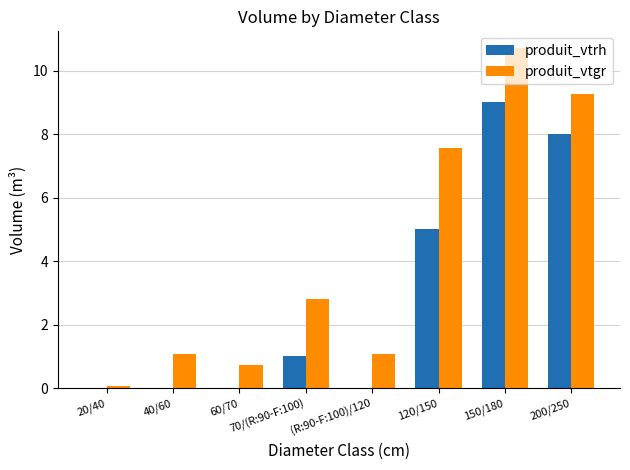

Is it true that produit_vtrh equals 0.0 at (R:90-F:100)/120?

True